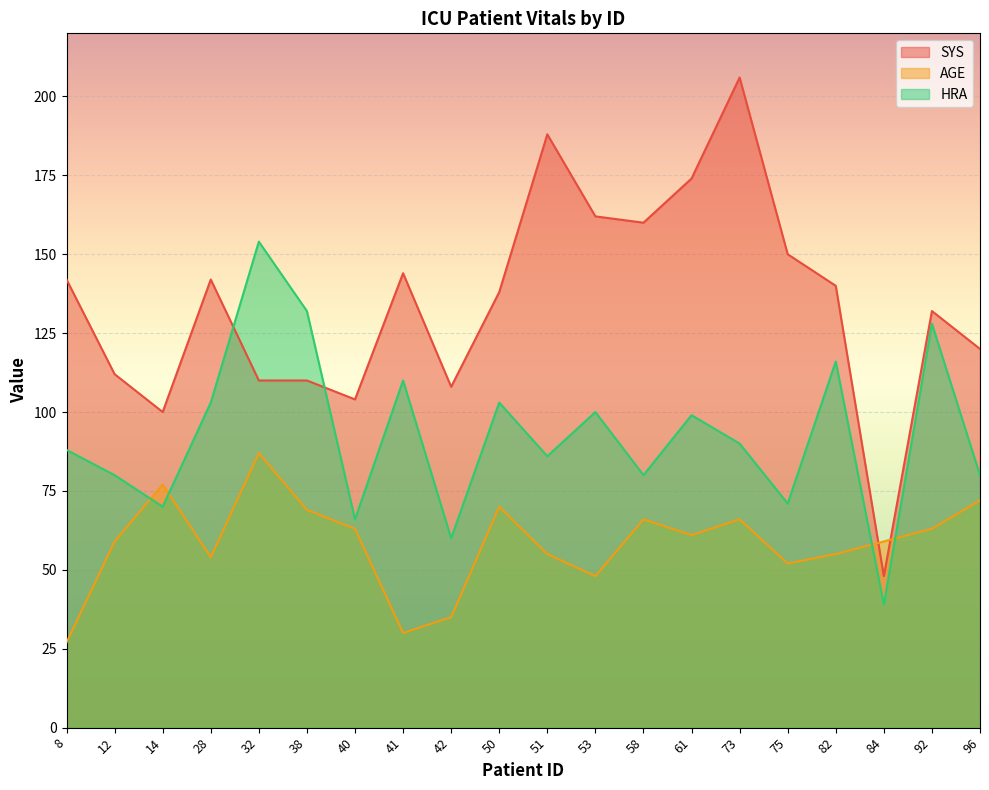

What are all the series names shown in the legend?

SYS, AGE, HRA